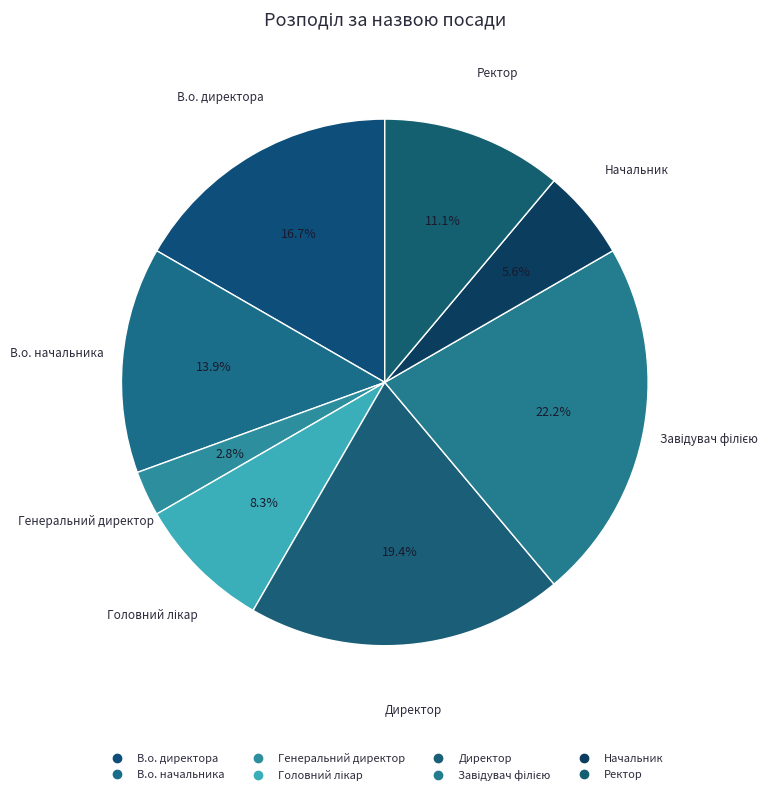

Approximately how many times larger is the value at Генеральний директор compared to Начальник?

0.5